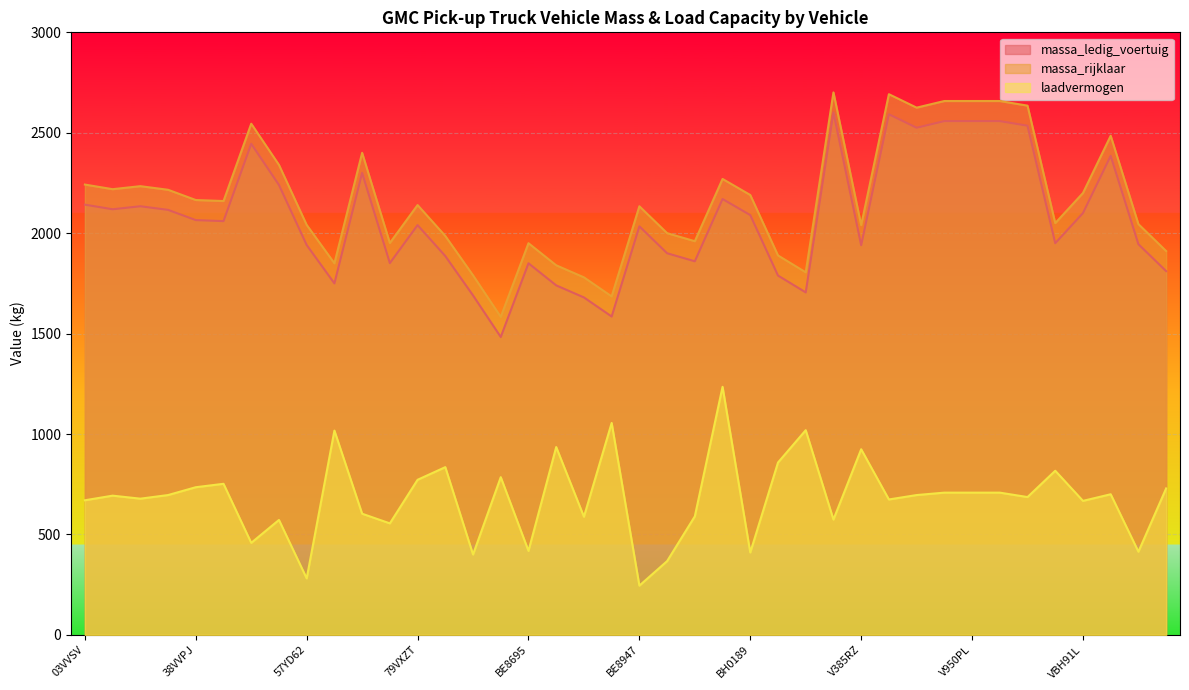

Where is massa_ledig_voertuig nearest to the value 2042?

79VXZT